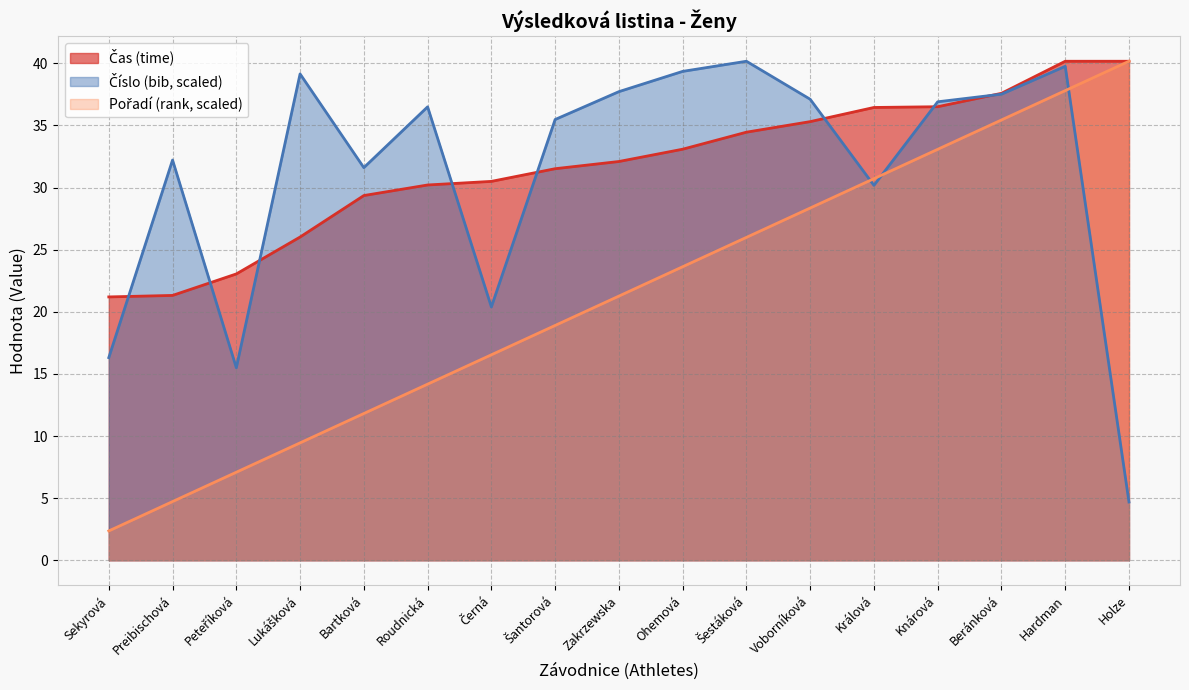

What is the label of the 2nd point from the right?

Hardman